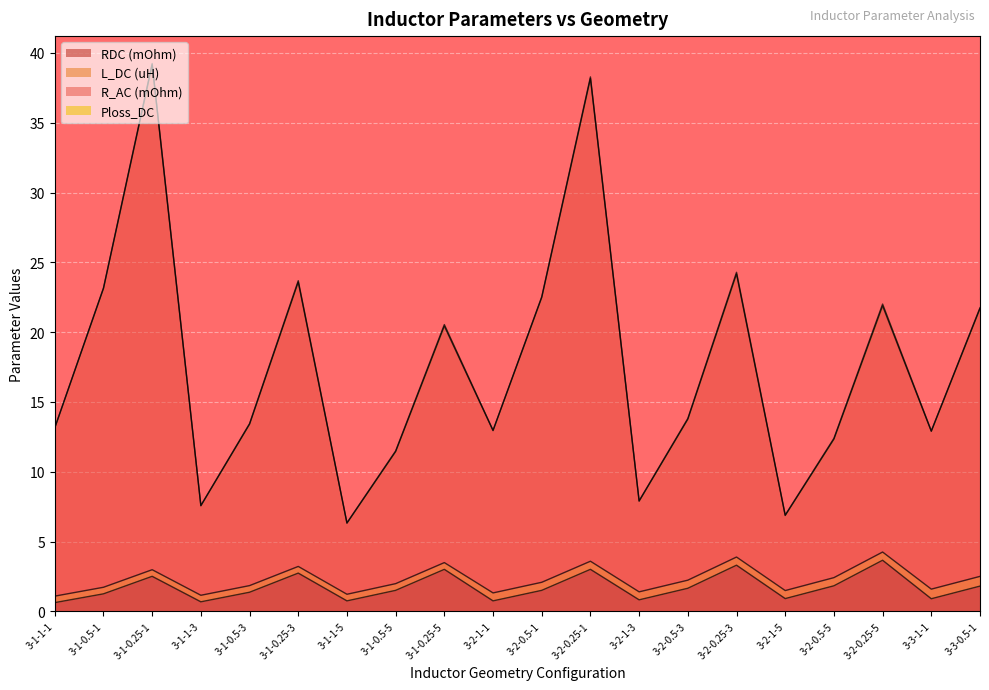

What position from the left is 3-2-0.25-5?

18